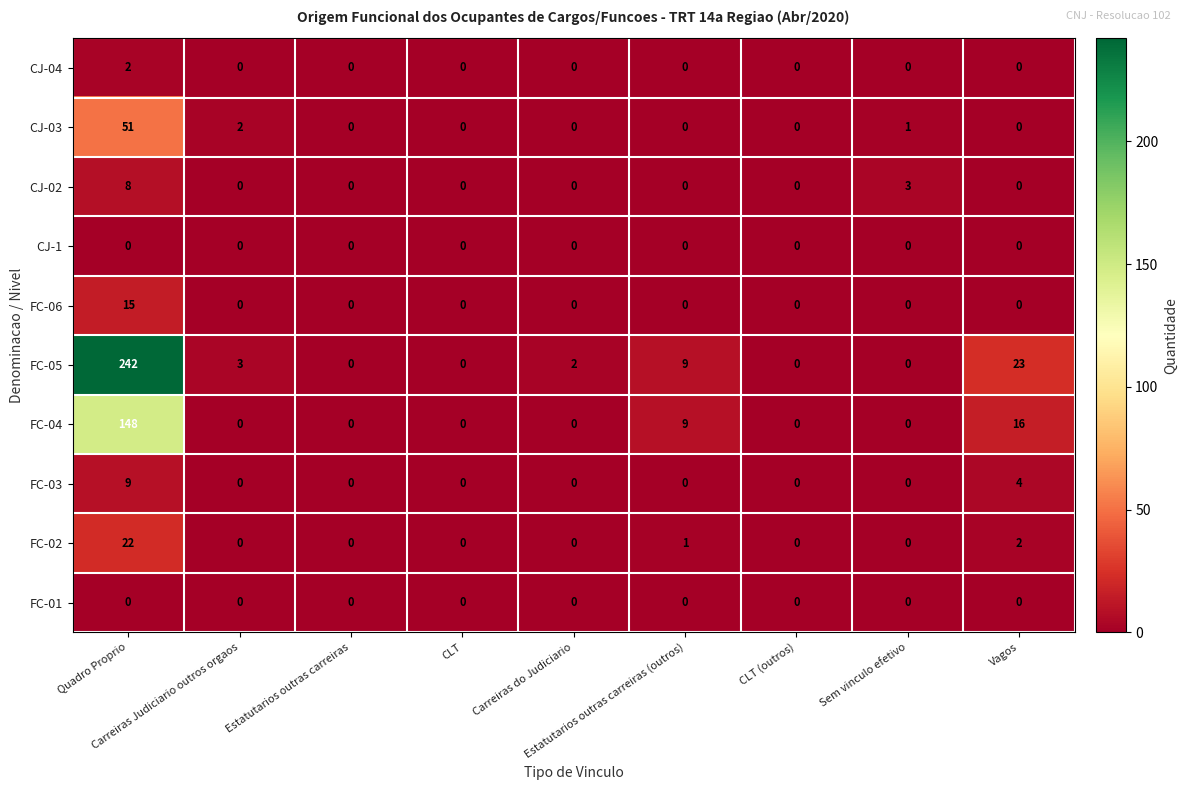

Which series has the largest total across all categories?

FC-05